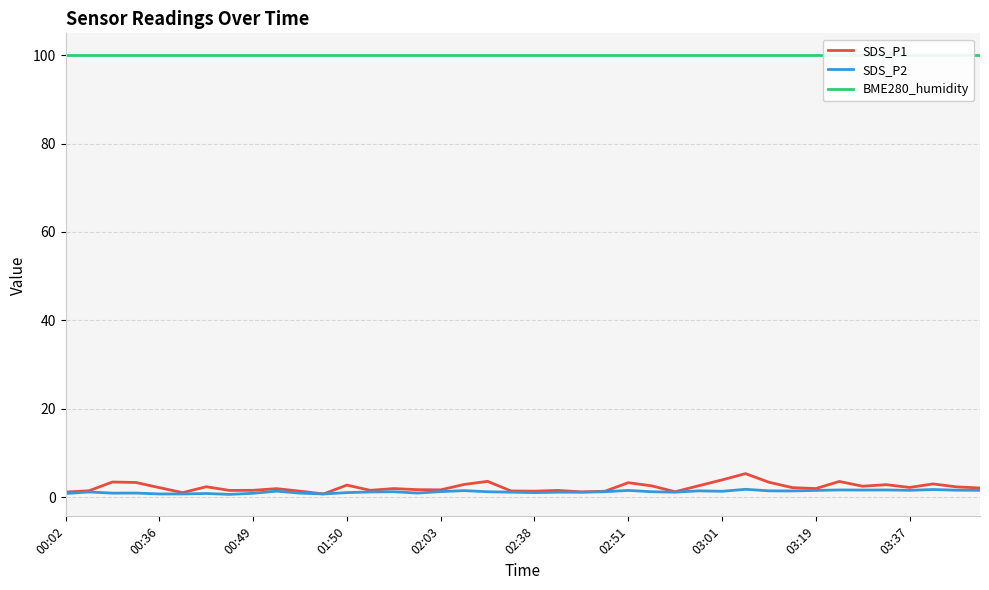

True or false: SDS_P2 and SDS_P1 intersect in this chart.

False